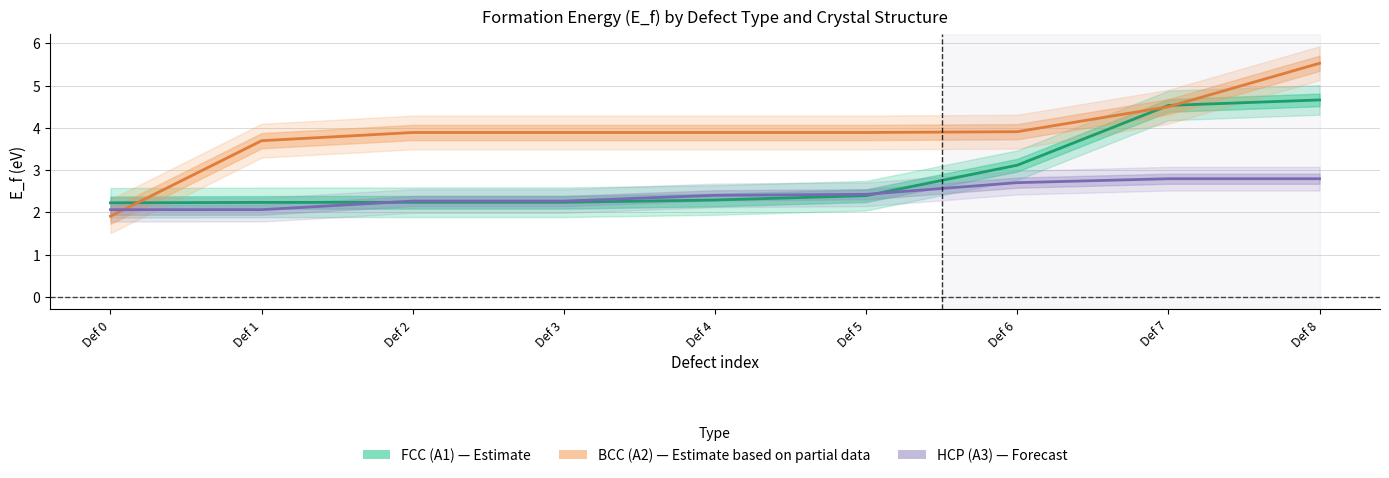

Does the chart display data point markers on the line(s)?

No